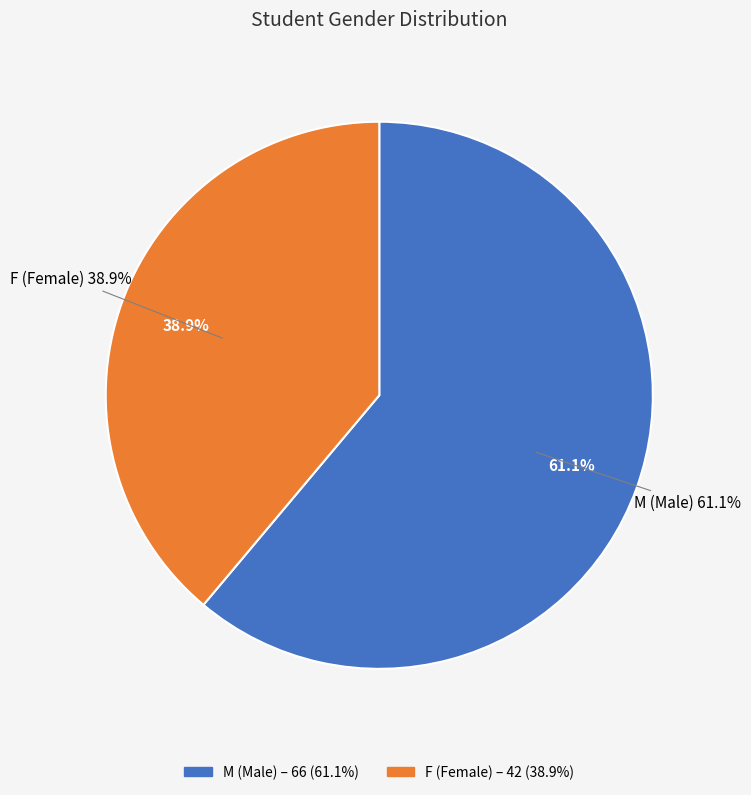

What percentage do M and F together represent?

100.0%